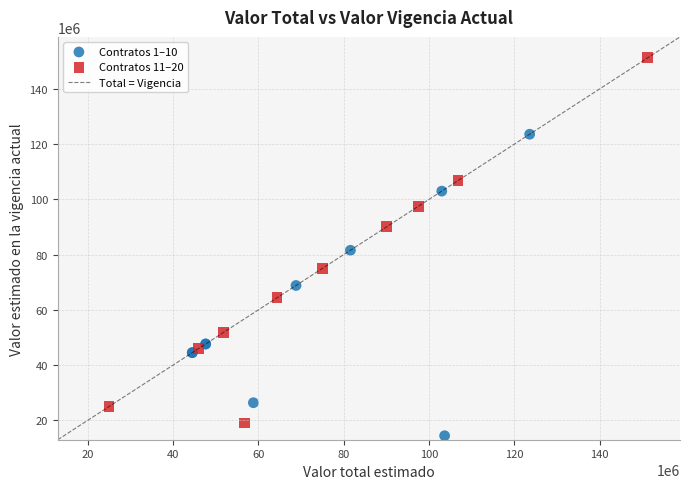

Which series has the largest Y range (max minus min)?

Contratos 11–20